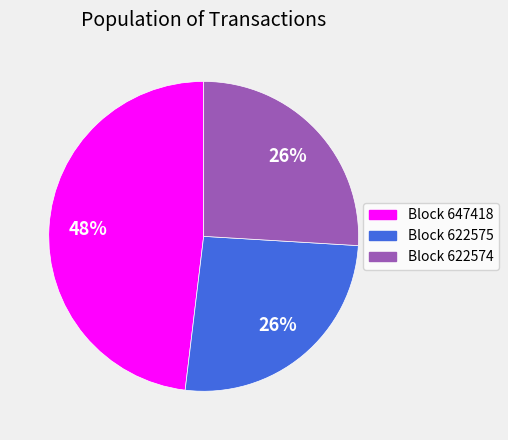

To the nearest percent, what is the average slice percentage?

33%